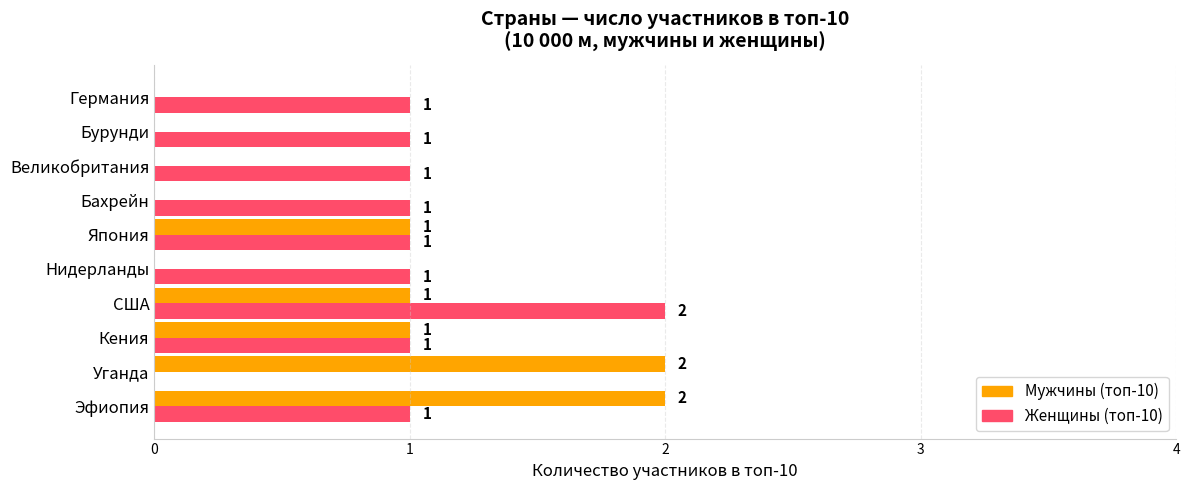

What is the sum of all Мужчины (топ-10) values?

7